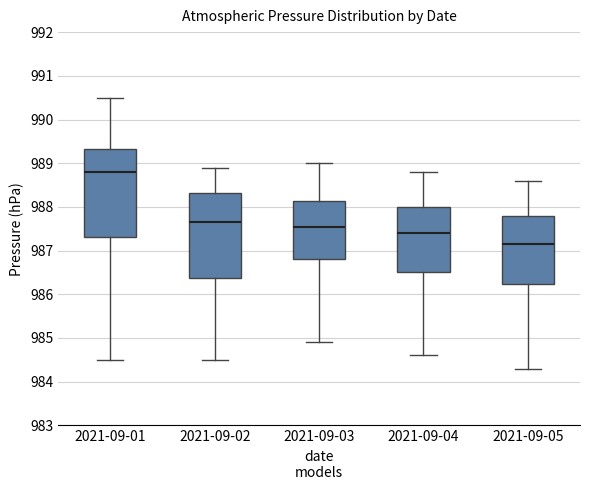

Reading left to right, transcribe this box plot: for each box, give where its median line is, the range the box spans, and where its two whiskers end, as read against the y-axis. The values are not printed on the chart, so give them approximately, as read against the axis.

2021-09-01: median 988.8, box 987.3 to 989.3, whiskers 984.5 to 990.5
2021-09-02: median 987.7, box 986.4 to 988.3, whiskers 984.5 to 988.9
2021-09-03: median 987.6, box 986.8 to 988.1, whiskers 984.9 to 989.0
2021-09-04: median 987.4, box 986.5 to 988.0, whiskers 984.6 to 988.8
2021-09-05: median 987.2, box 986.2 to 987.8, whiskers 984.3 to 988.6